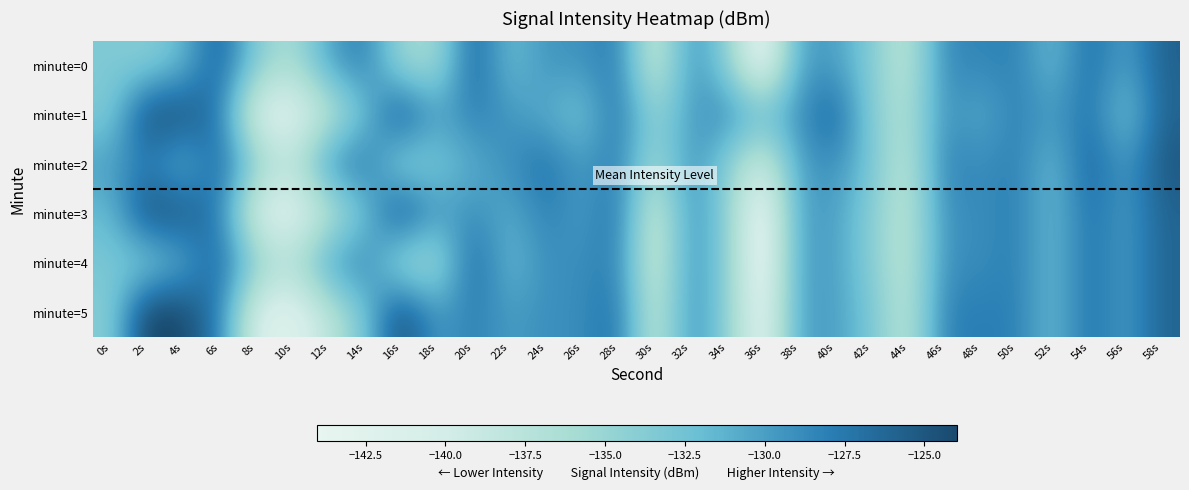

What is the total value across all series at 38s?

-779.0